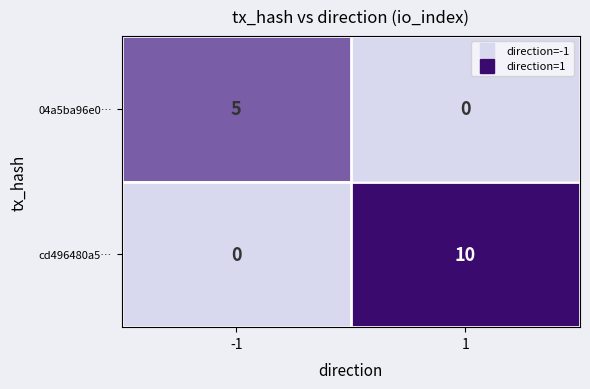

The value of cd496480a5… at 1 is 3. True or false?

False